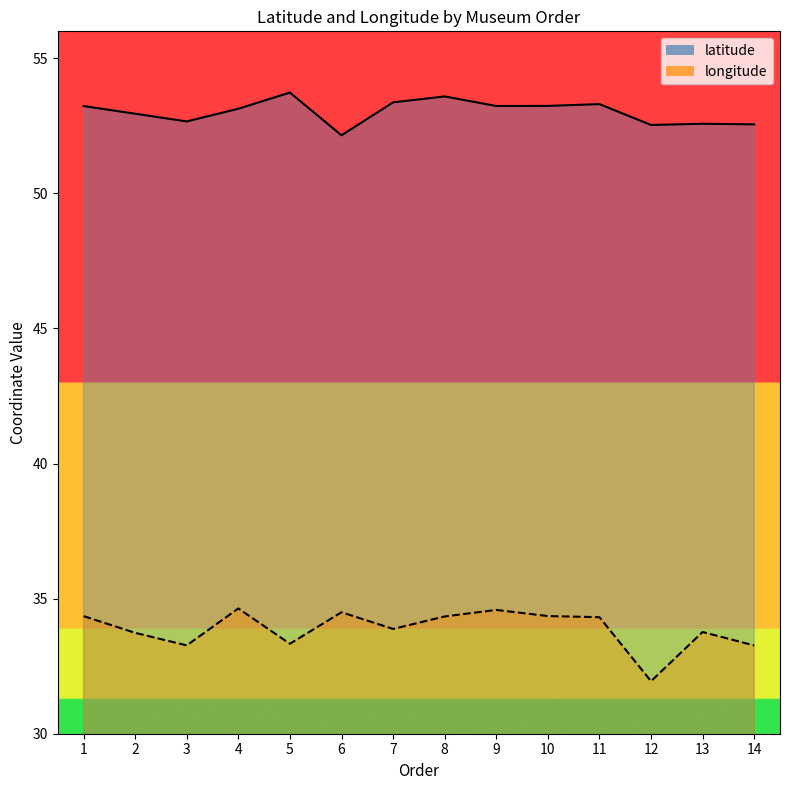

True or false: longitude has a value of 11.1 at 7.

False